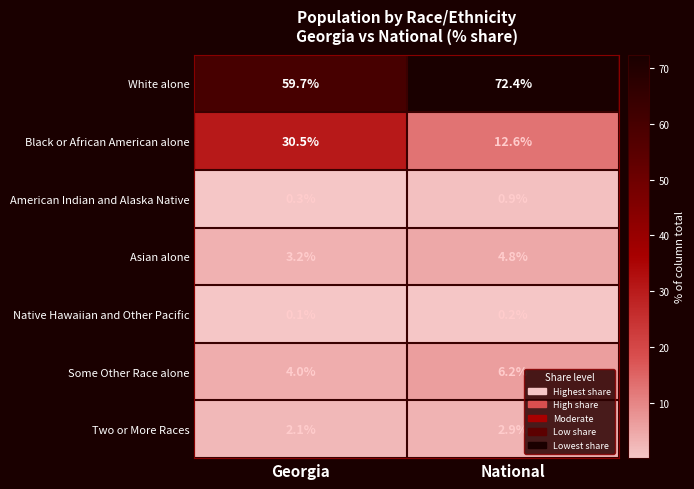

Count the number of categories in the chart.

2